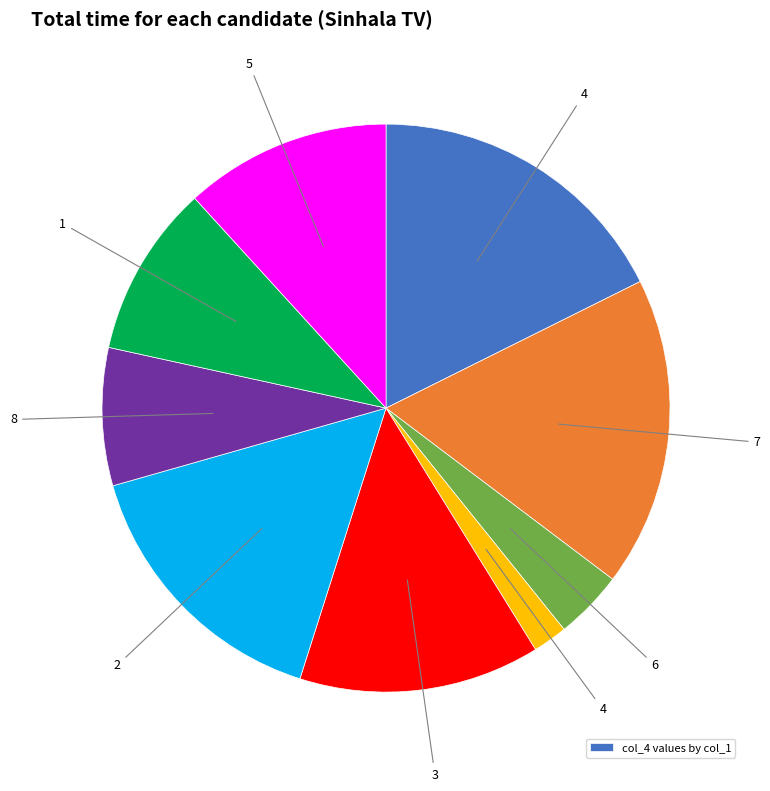

Is there any slice that represents more than half of the pie?

No